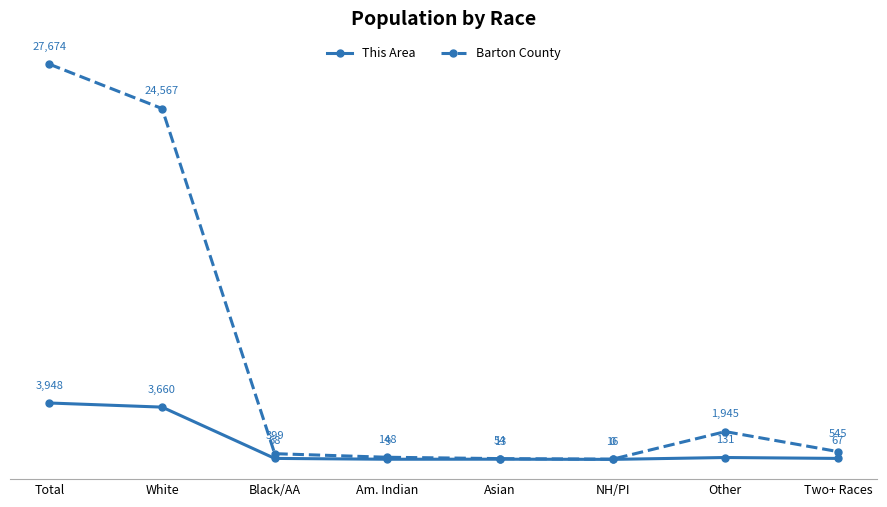

What is the label of the 7th point from the left?

Other